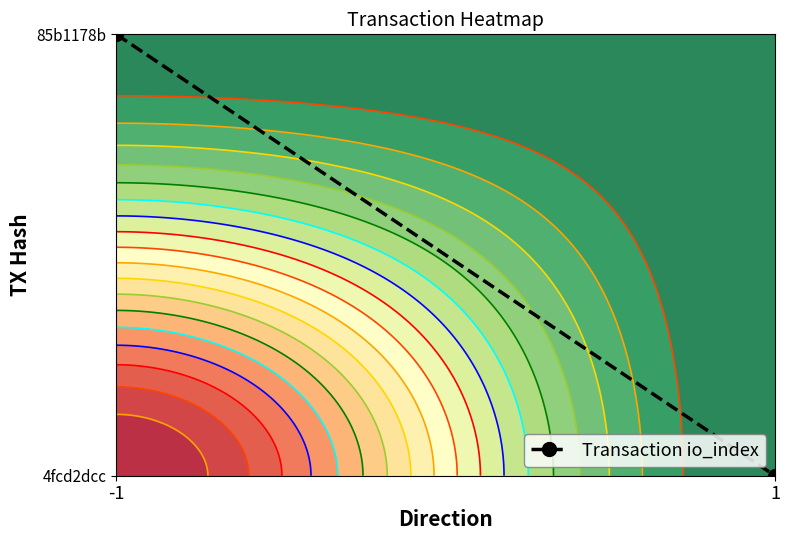

What is the difference between the values at 1 and -1?

1